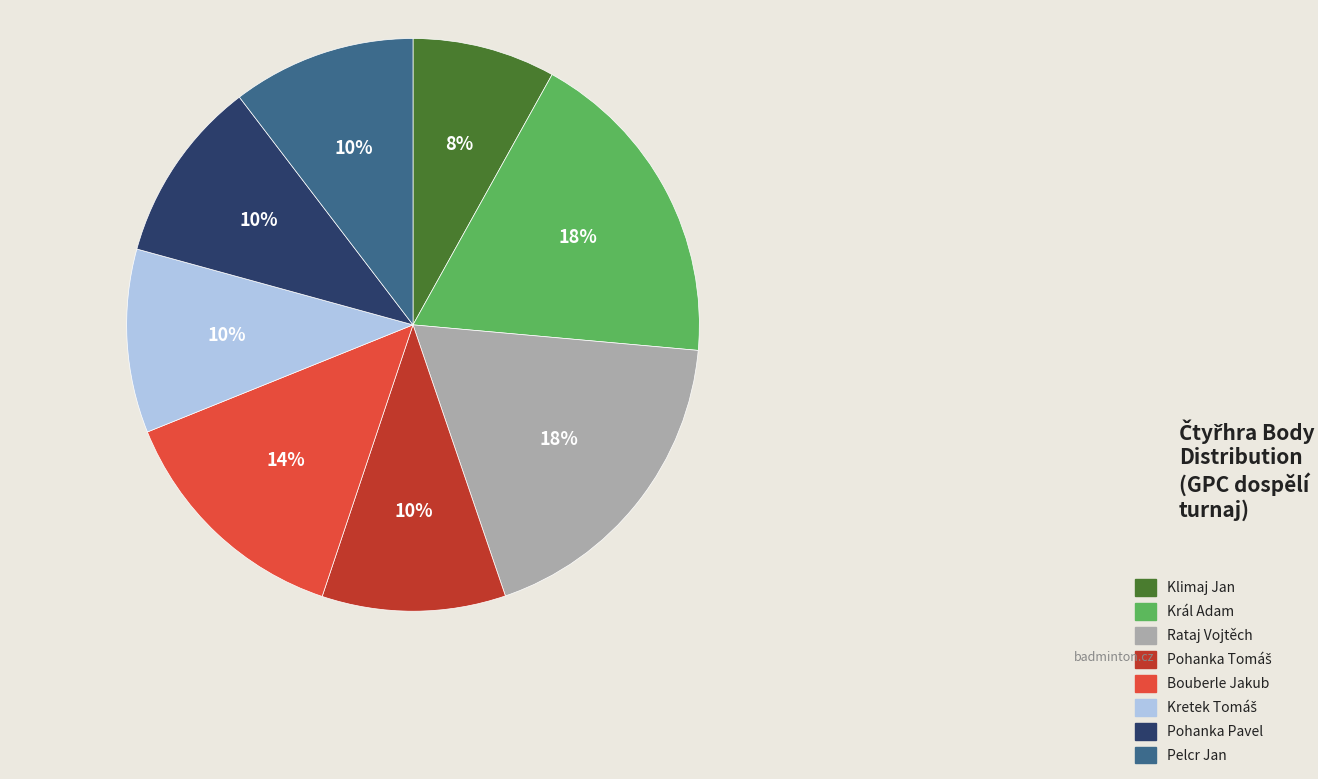

To the nearest percent, what is the combined percentage of Pelcr Jan and Klimaj Jan?

18%